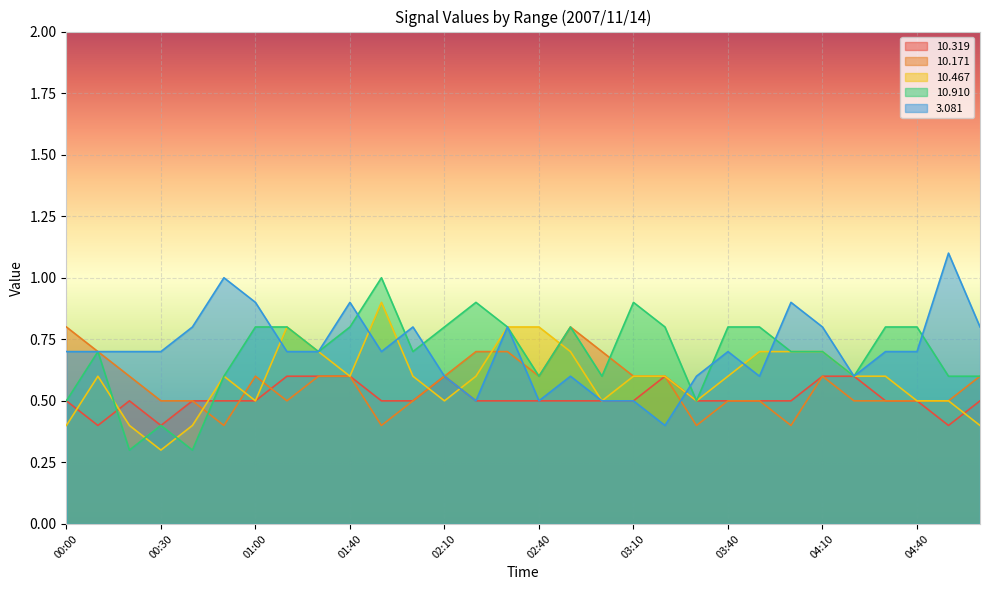

Reading left to right, list all the values displayed in this chart.

 10.319: 00:00=0.5	00:10=0.4	00:20=0.5	00:30=0.4	00:40=0.5	00:50=0.5	01:00=0.5	01:20=0.6	01:30=0.6	01:40=0.6	01:50=0.5	02:00=0.5	02:10=0.6	02:20=0.5	02:30=0.5	02:40=0.5	02:50=0.5	03:00=0.5	03:10=0.5	03:20=0.6	03:30=0.5	03:40=0.5	03:50=0.5	04:00=0.5	04:10=0.6	04:20=0.6	04:30=0.5	04:40=0.5	04:50=0.4	05:00=0.5
 10.171: 00:00=0.8	00:10=0.7	00:20=0.6	00:30=0.5	00:40=0.5	00:50=0.4	01:00=0.6	01:20=0.5	01:30=0.6	01:40=0.6	01:50=0.4	02:00=0.5	02:10=0.6	02:20=0.7	02:30=0.7	02:40=0.6	02:50=0.8	03:00=0.7	03:10=0.6	03:20=0.6	03:30=0.4	03:40=0.5	03:50=0.5	04:00=0.4	04:10=0.6	04:20=0.5	04:30=0.5	04:40=0.5	04:50=0.5	05:00=0.6
 10.467: 00:00=0.4	00:10=0.6	00:20=0.4	00:30=0.3	00:40=0.4	00:50=0.6	01:00=0.5	01:20=0.8	01:30=0.7	01:40=0.6	01:50=0.9	02:00=0.6	02:10=0.5	02:20=0.6	02:30=0.8	02:40=0.8	02:50=0.7	03:00=0.5	03:10=0.6	03:20=0.6	03:30=0.5	03:40=0.6	03:50=0.7	04:00=0.7	04:10=0.7	04:20=0.6	04:30=0.6	04:40=0.5	04:50=0.5	05:00=0.4
 10.910: 00:00=0.5	00:10=0.7	00:20=0.3	00:30=0.4	00:40=0.3	00:50=0.6	01:00=0.8	01:20=0.8	01:30=0.7	01:40=0.8	01:50=1.0	02:00=0.7	02:10=0.8	02:20=0.9	02:30=0.8	02:40=0.6	02:50=0.8	03:00=0.6	03:10=0.9	03:20=0.8	03:30=0.5	03:40=0.8	03:50=0.8	04:00=0.7	04:10=0.7	04:20=0.6	04:30=0.8	04:40=0.8	04:50=0.6	05:00=0.6
  3.081: 00:00=0.7	00:10=0.7	00:20=0.7	00:30=0.7	00:40=0.8	00:50=1.0	01:00=0.9	01:20=0.7	01:30=0.7	01:40=0.9	01:50=0.7	02:00=0.8	02:10=0.6	02:20=0.5	02:30=0.8	02:40=0.5	02:50=0.6	03:00=0.5	03:10=0.5	03:20=0.4	03:30=0.6	03:40=0.7	03:50=0.6	04:00=0.9	04:10=0.8	04:20=0.6	04:30=0.7	04:40=0.7	04:50=1.1	05:00=0.8